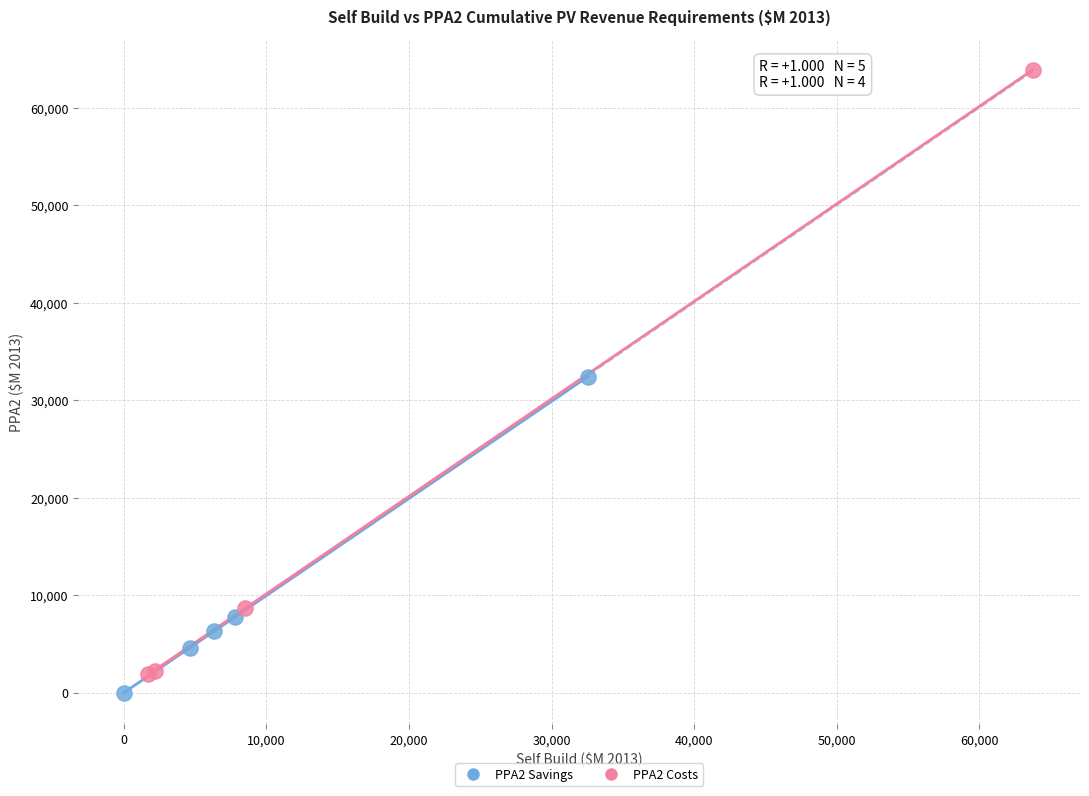

Which series contains the highest Y value?

PPA2 Costs